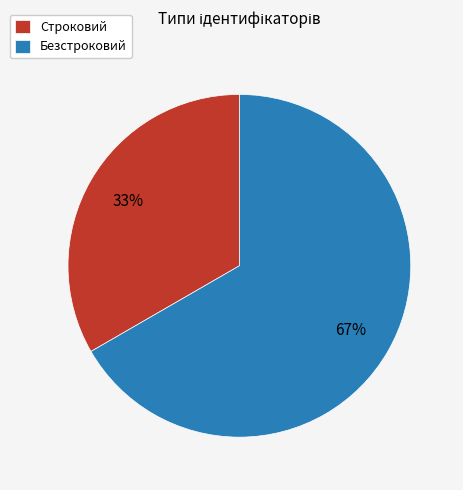

Does Безстроковий account for over 50% of the chart?

Yes